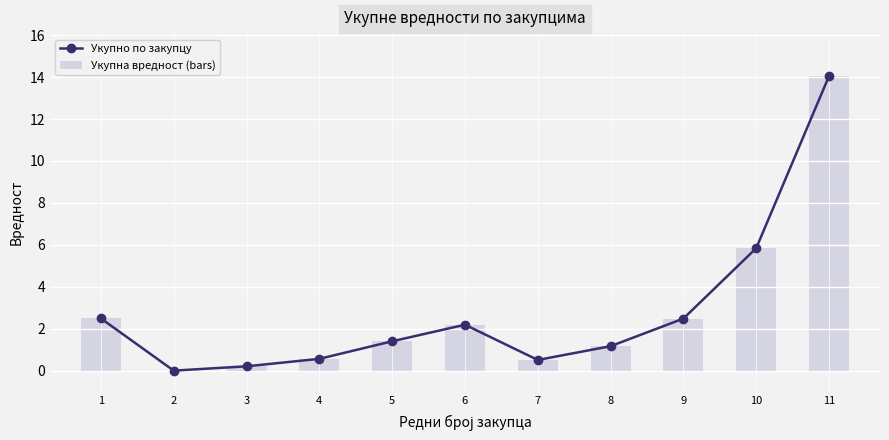

Between 9 and 1, which is larger?

1